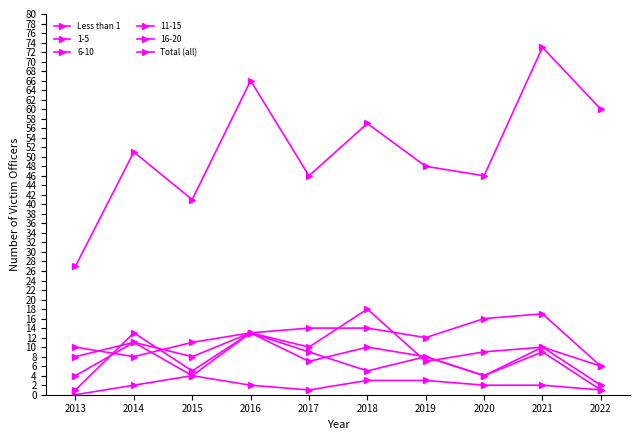

Which label corresponds to the largest value in the chart?

2021